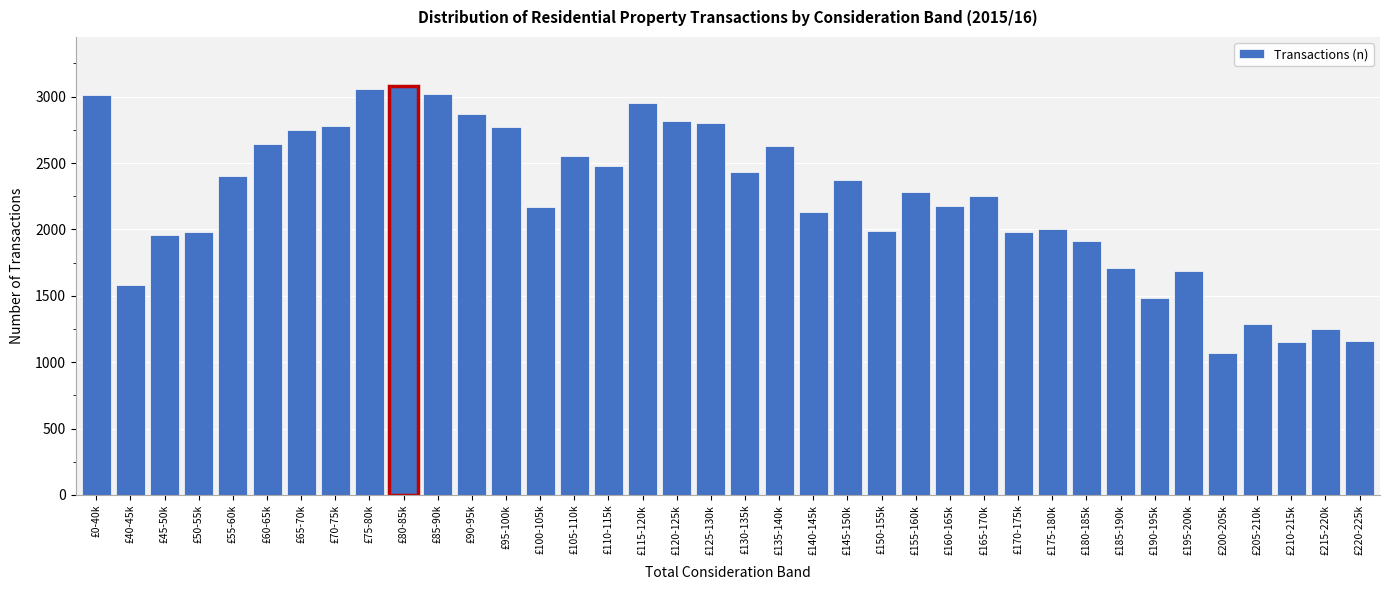

What is the greatest value displayed?

3080